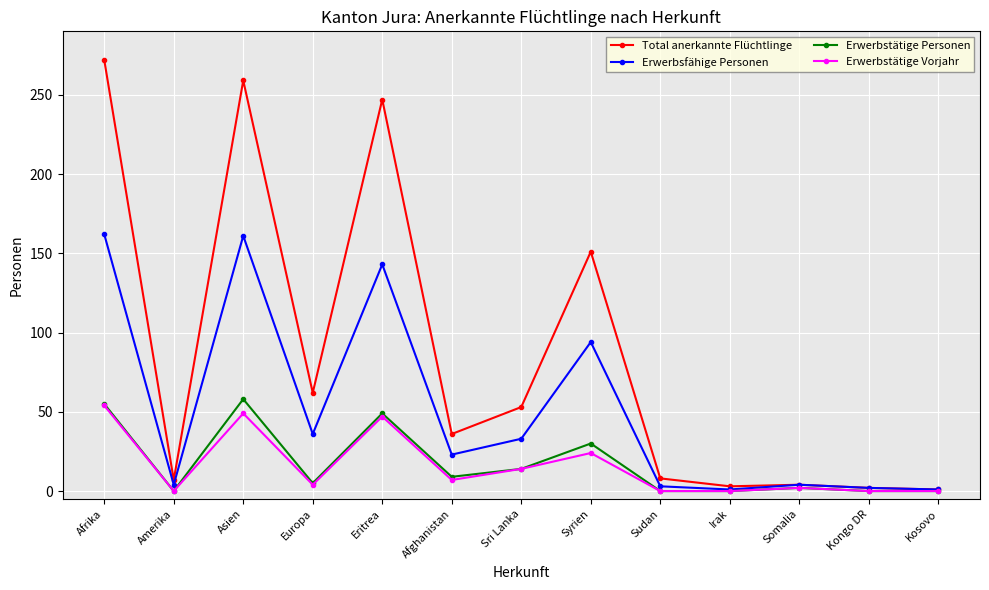

Between Afghanistan and Sudan, which series saw the biggest shift?

Total anerkannte Flüchtlinge